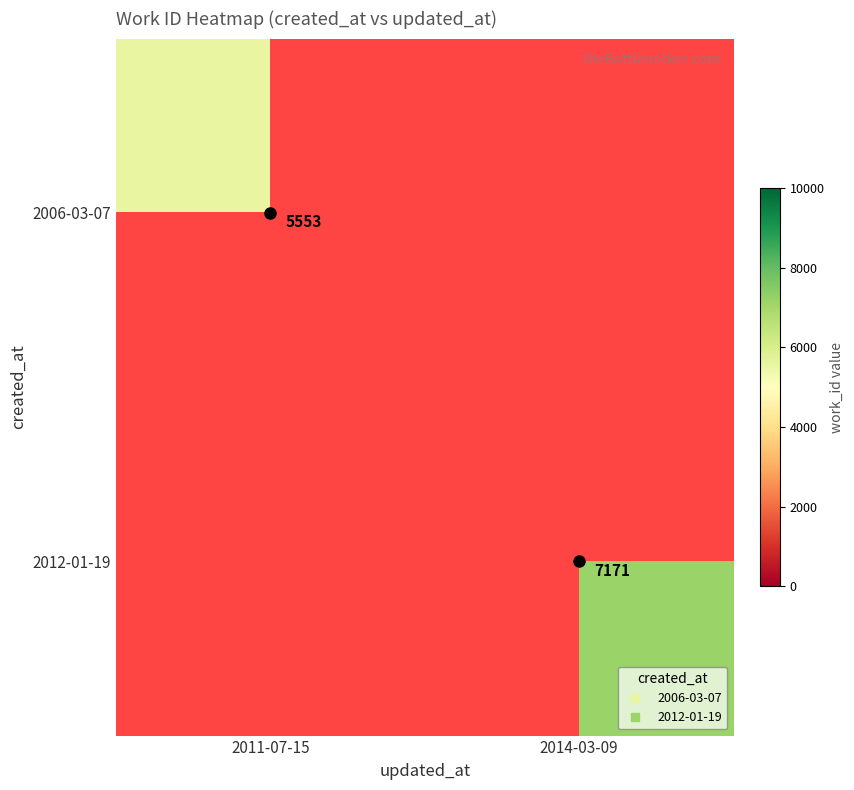

Count the number of data series in this chart.

2